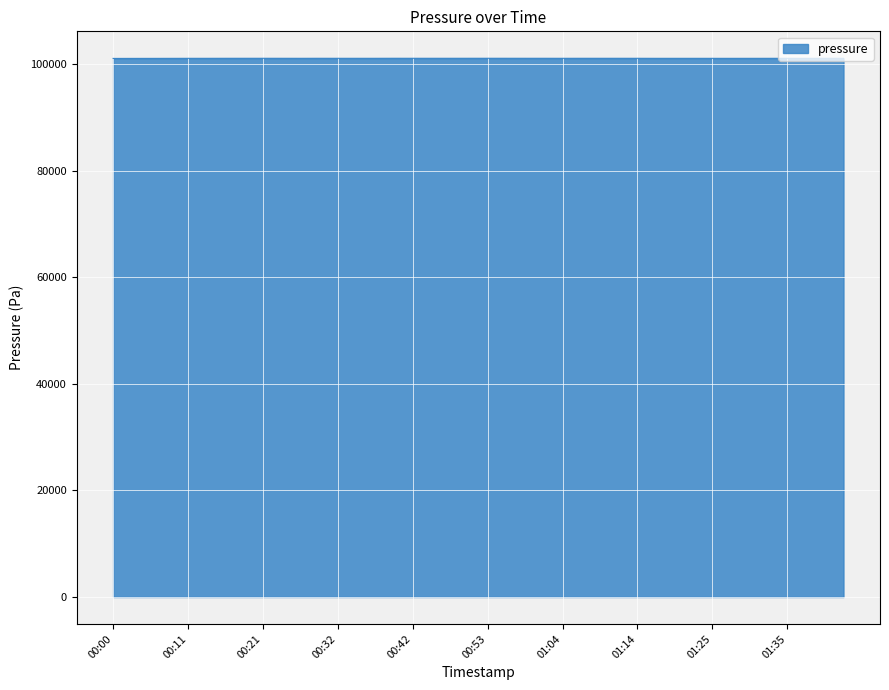

What is the greatest value displayed?

101139.8